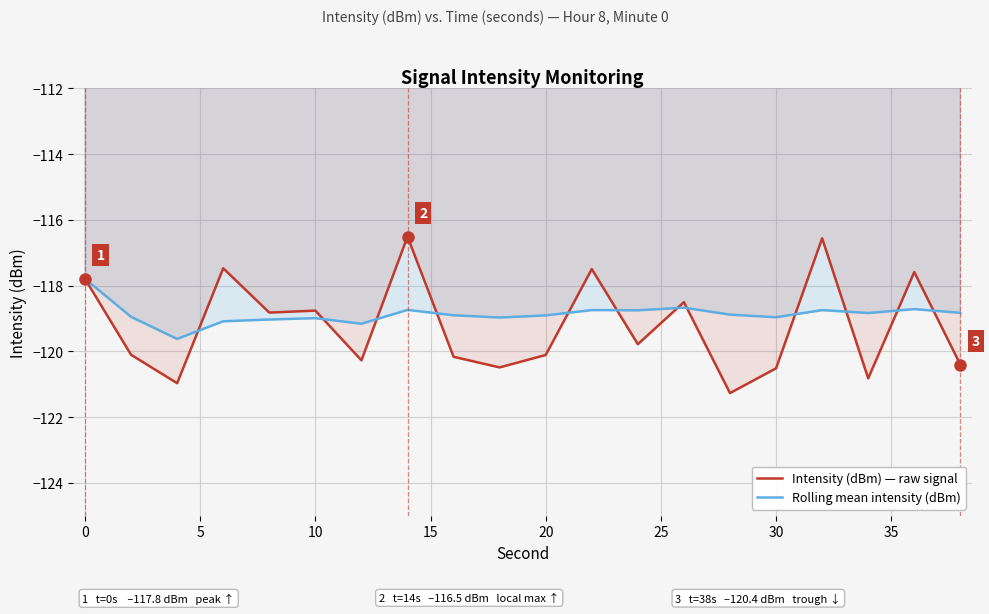

What is the average value of the Intensity (dBm) — raw signal series?

-119.2